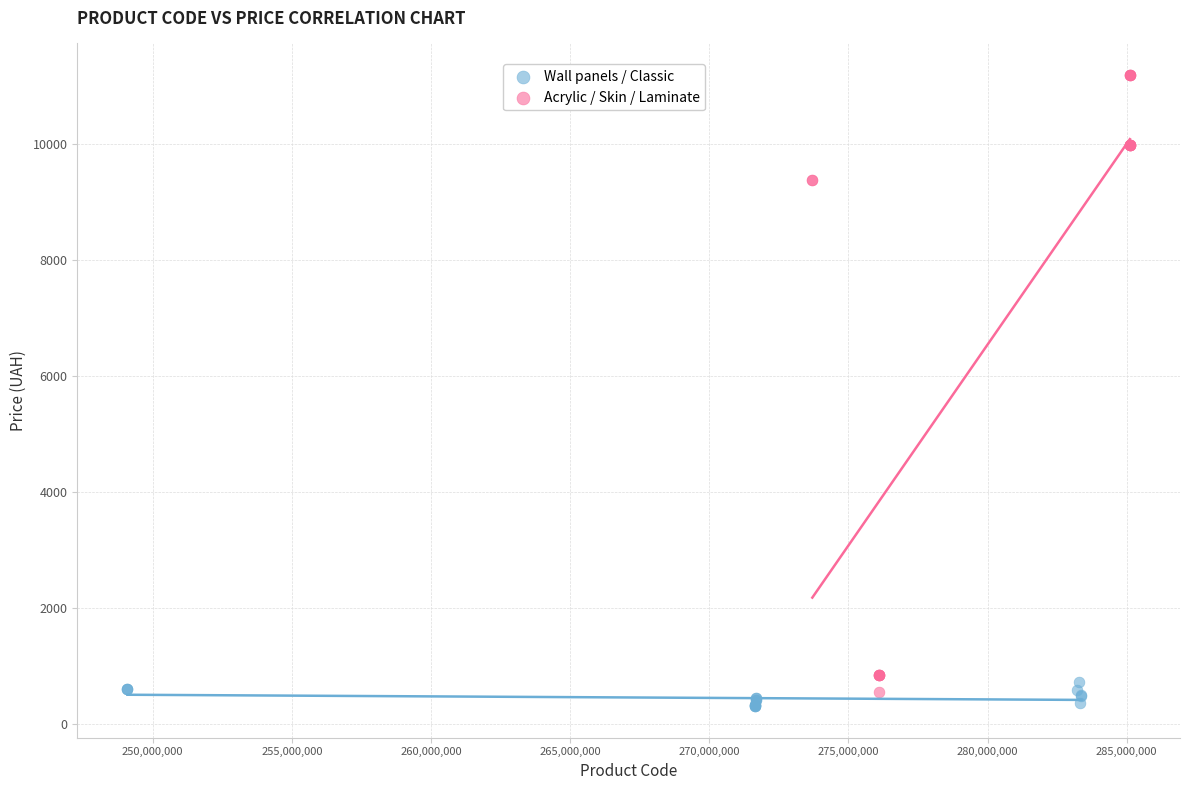

What are all the series names shown in the legend?

Wall panels / Classic, Acrylic / Skin / Laminate